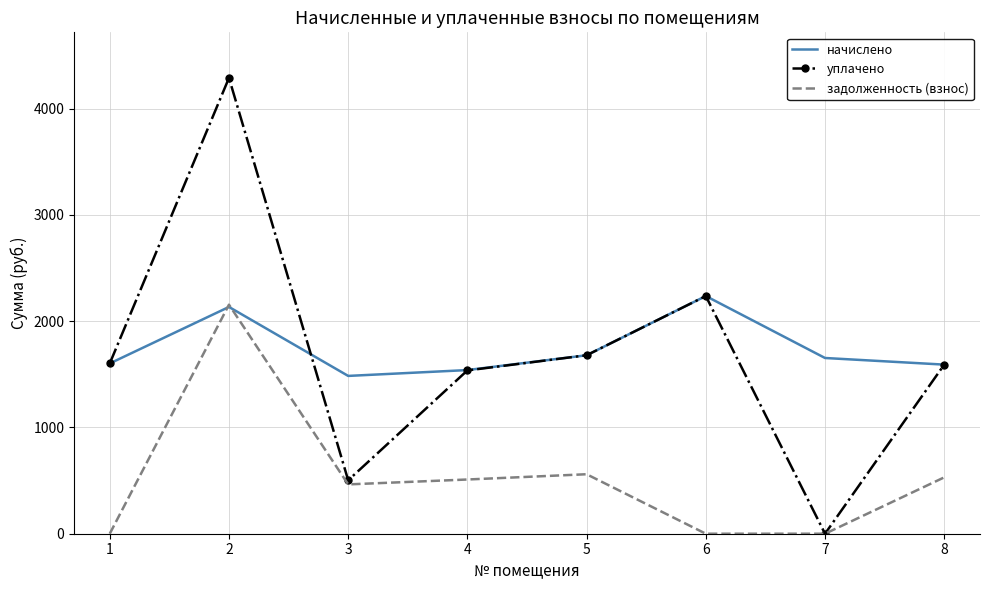

At how many categories does at least one series exceed 1015?

8